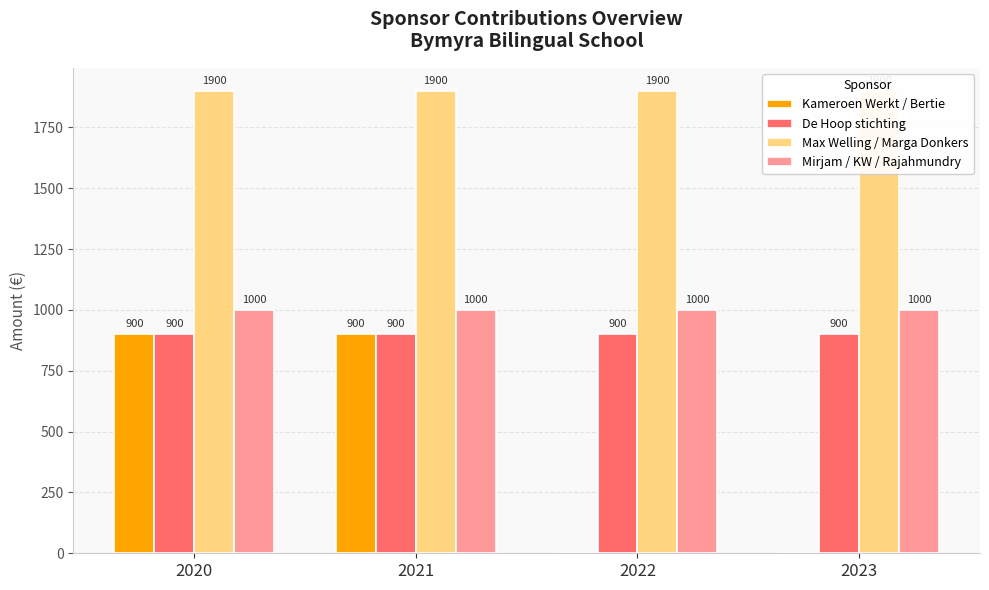

What is the average value of the De Hoop stichting series?

900